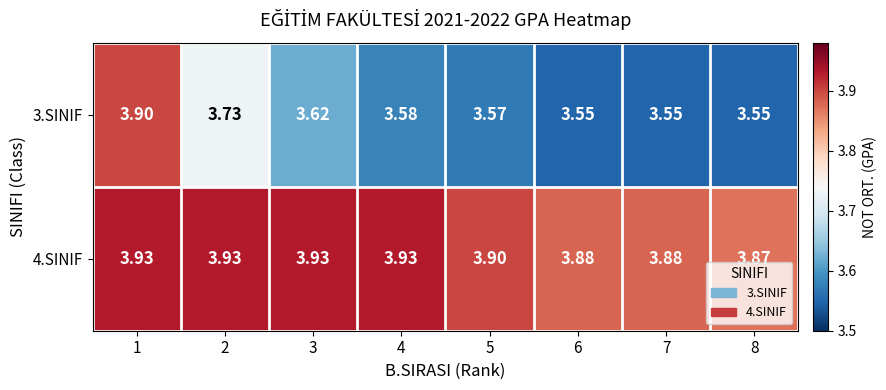

Rank the series at 7 from highest to lowest value.

4.SINIF, 3.SINIF